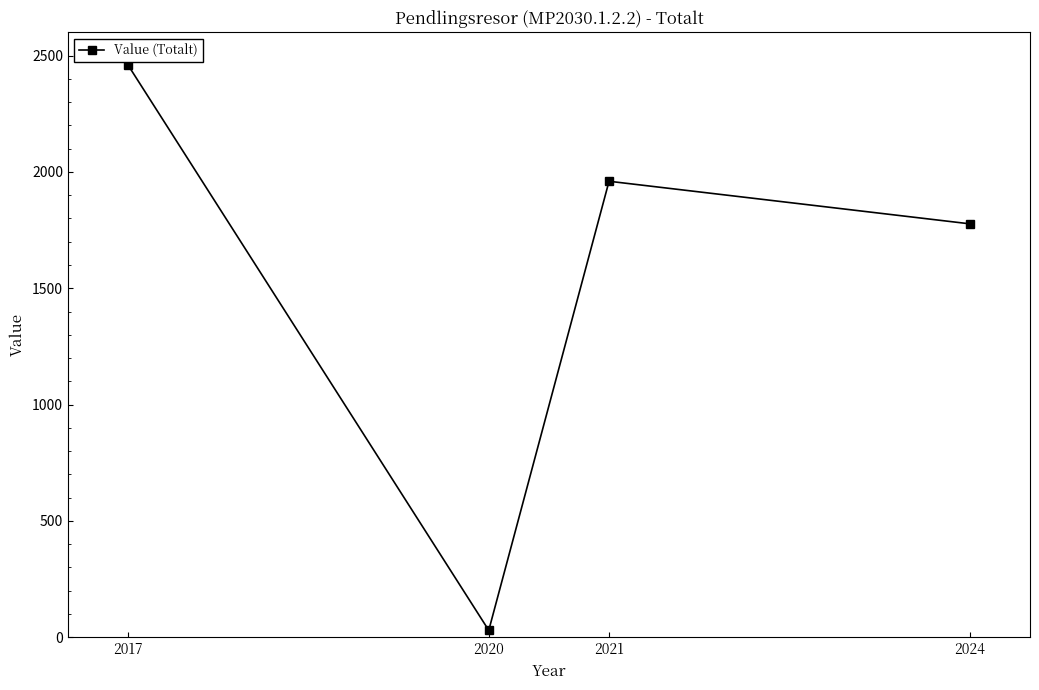

At which category does the chart reach its peak across all series?

2017